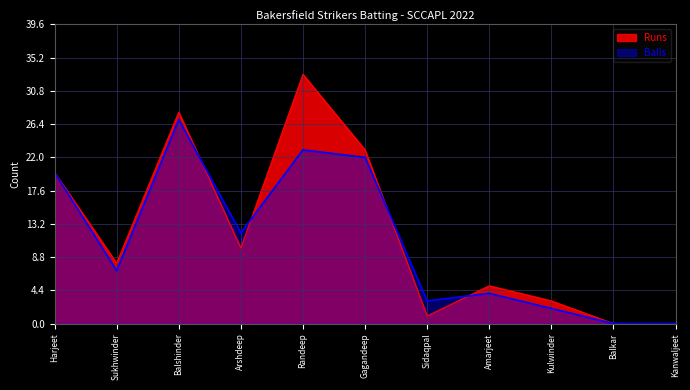

Reading left to right, list all the values displayed in this chart.

Runs: Harjeet=20	Sukhwinder=8	Balshinder=28	Arshdeep=10	Randeep=33	Gagandeep=23	Sidaqpal=1	Amarjeet=5	Kulwinder=3	Balkar=0	Kanwaljeet=0
Balls: Harjeet=20	Sukhwinder=7	Balshinder=27	Arshdeep=12	Randeep=23	Gagandeep=22	Sidaqpal=3	Amarjeet=4	Kulwinder=2	Balkar=0	Kanwaljeet=0